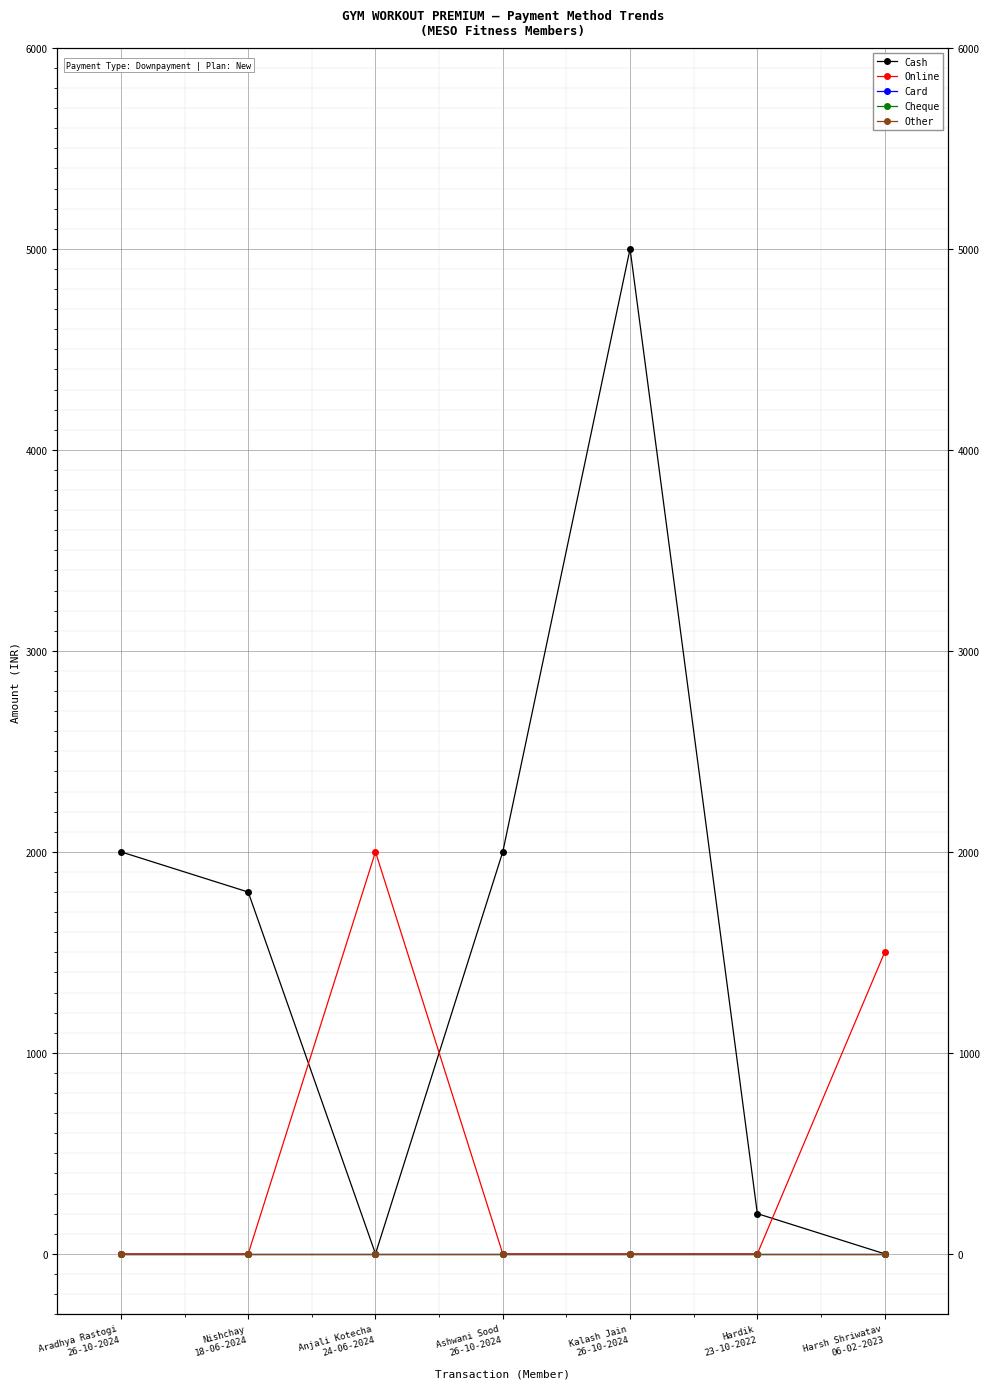

What is the difference between the highest and lowest values at Harsh Shriwatav
06-02-2023?

1500